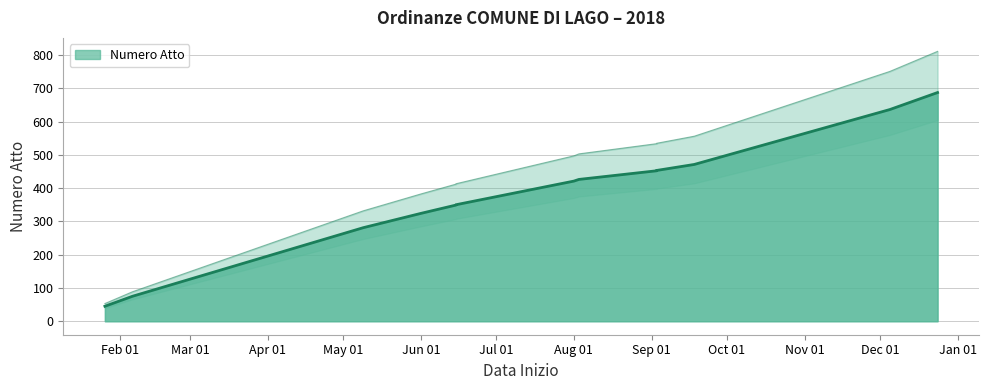

Does the chart have visible grid lines?

Yes